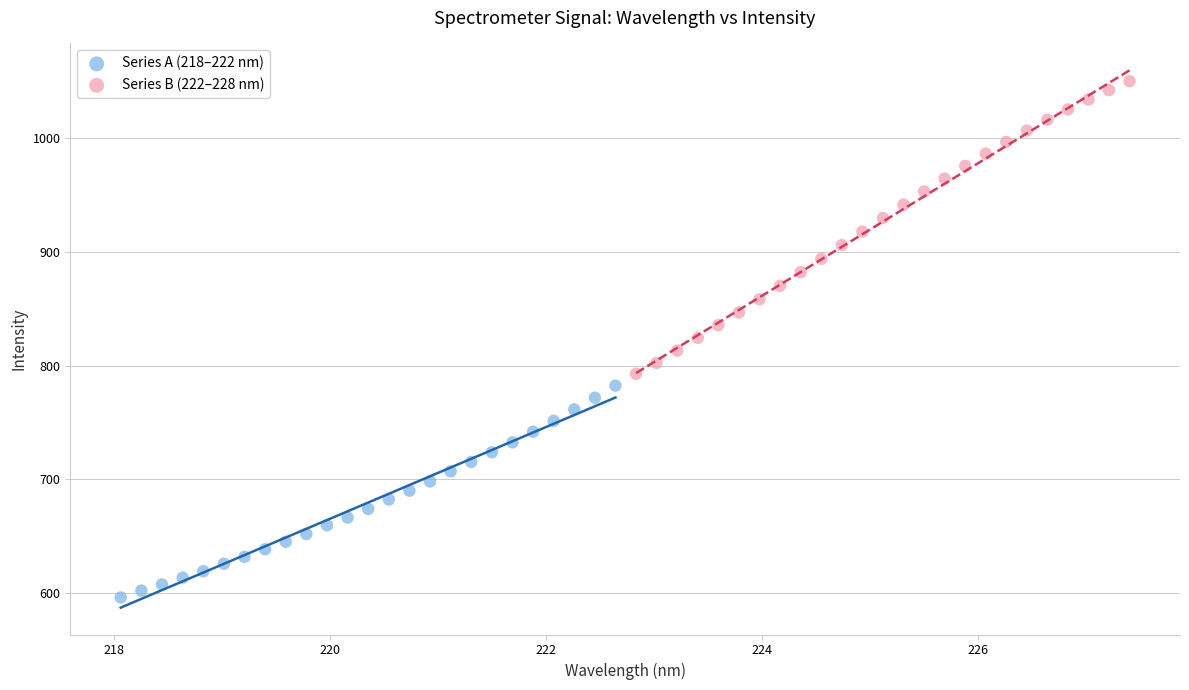

Which series has the widest spread of Y values?

Series B (222–228 nm)